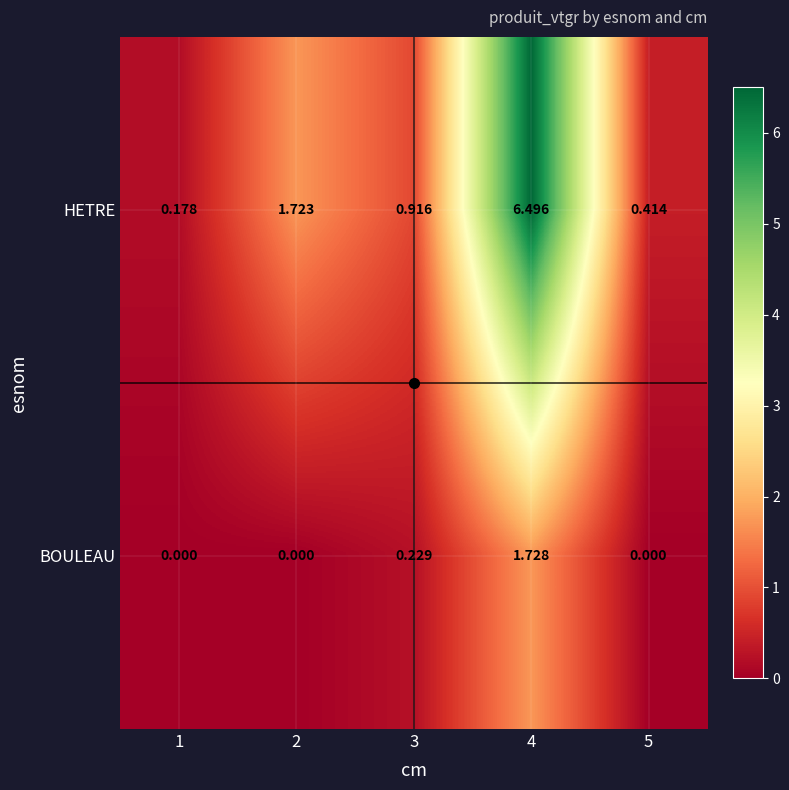

What is the spread (max minus min) of values at 4?

4.8